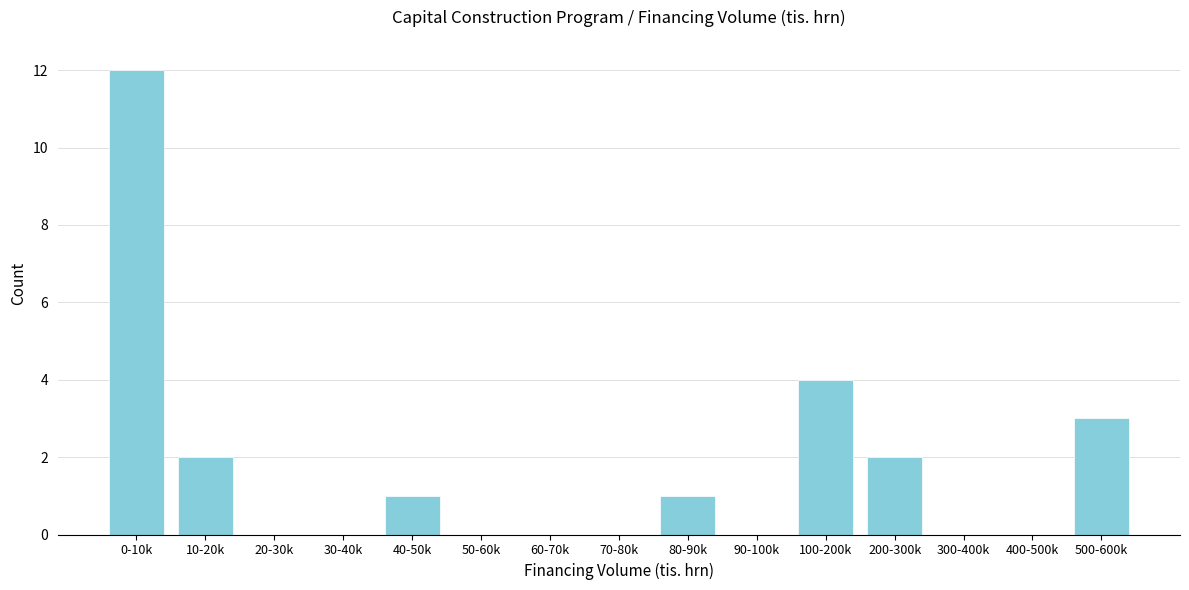

Reading right to left, list all the values displayed in this chart.

500-600k=3	400-500k=0	300-400k=0	200-300k=2	100-200k=4	90-100k=0	80-90k=1	70-80k=0	60-70k=0	50-60k=0	40-50k=1	30-40k=0	20-30k=0	10-20k=2	0-10k=12